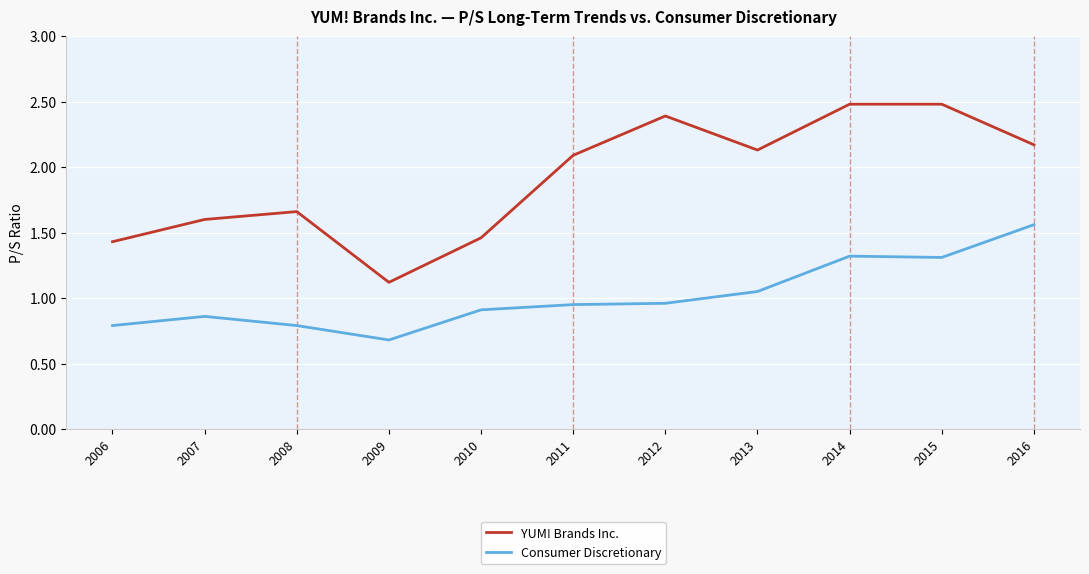

True or false: Consumer Discretionary and YUM! Brands Inc. cross at least once.

False